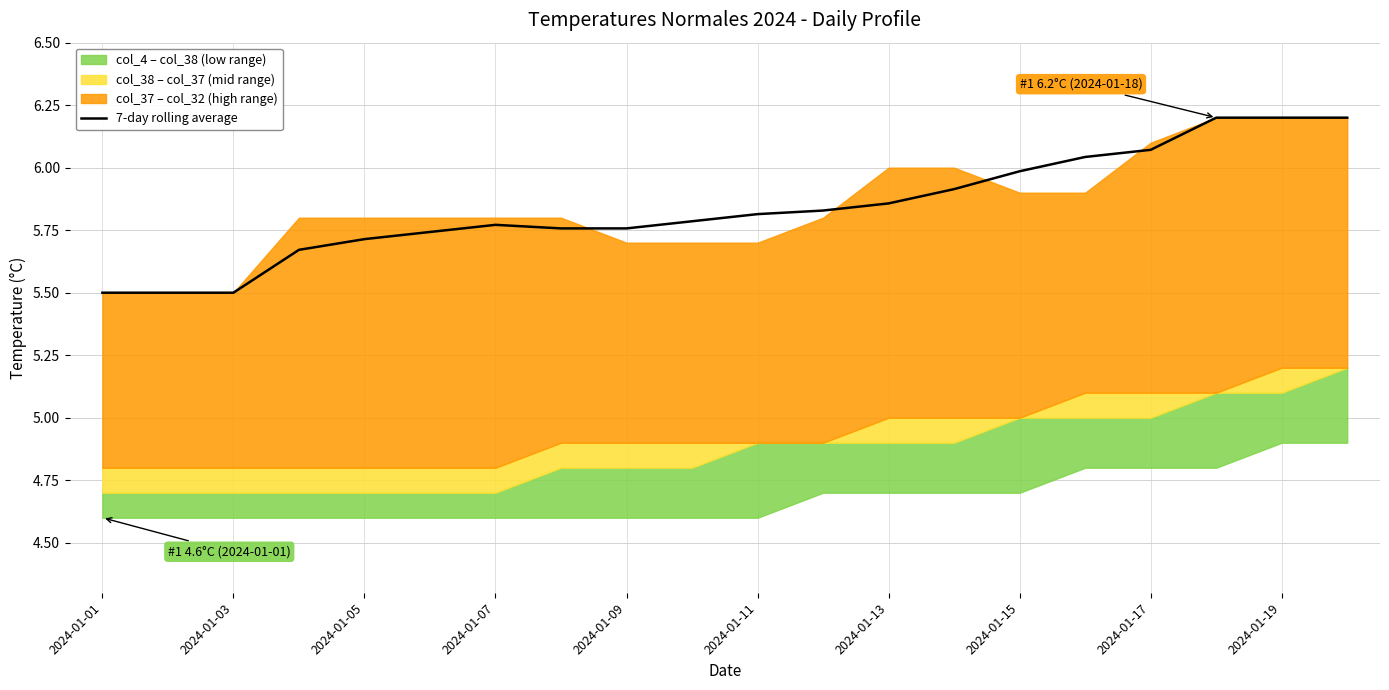

What is the value of the 10th point from the left?

5.8